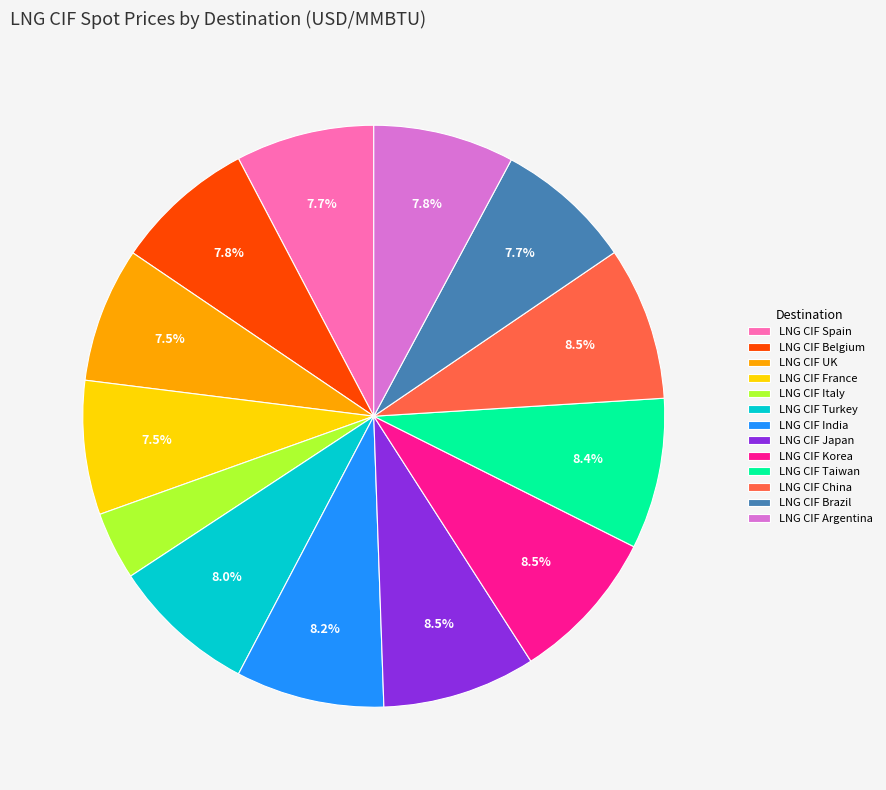

True or false: LNG CIF Argentina accounts for 8% of the total.

True